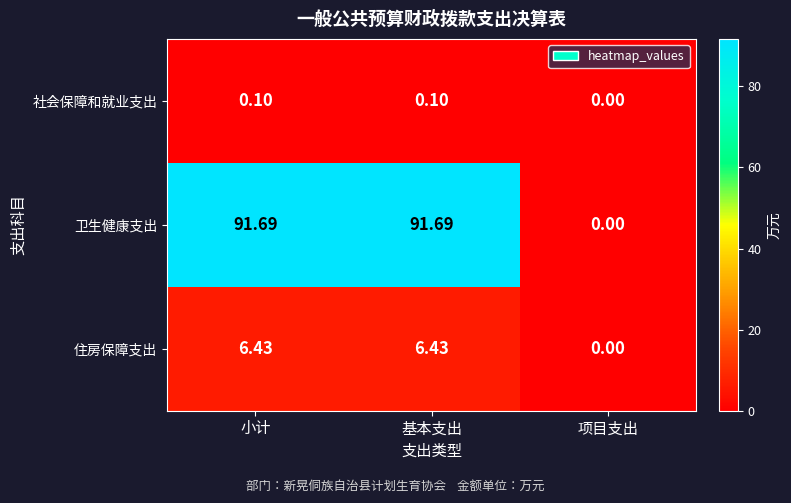

Which series changed the most between 小计 and 项目支出?

卫生健康支出